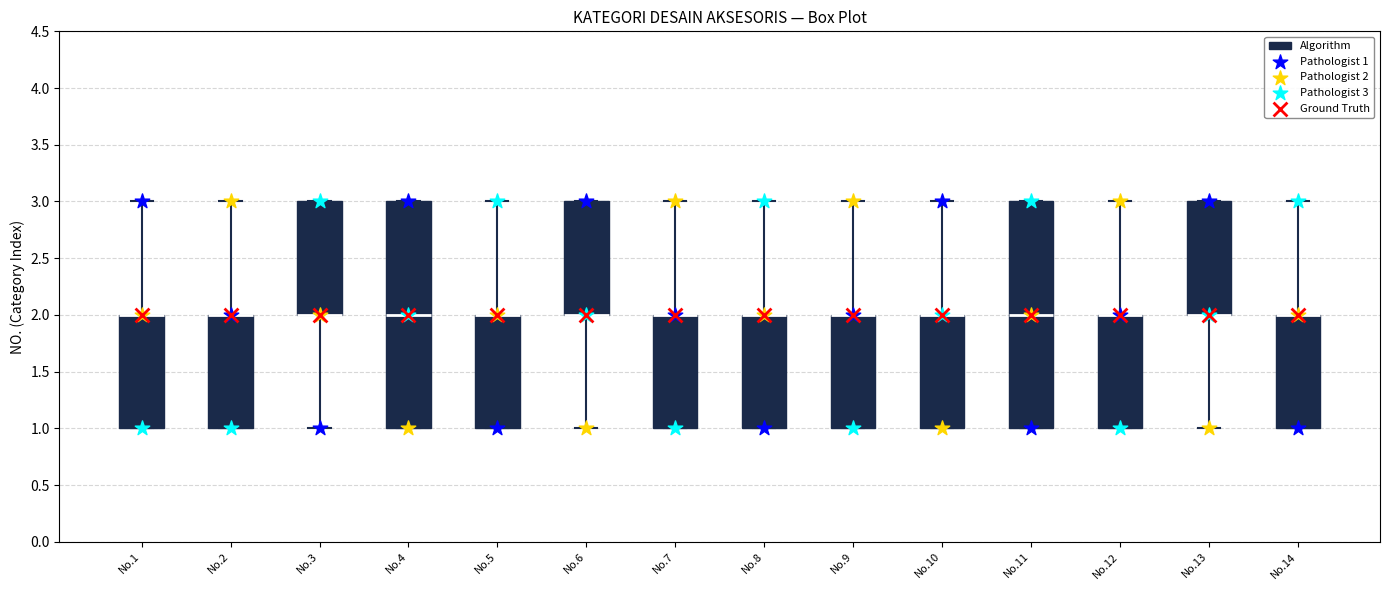

Reading left to right, read every box against the y-axis: the position of its median line, the range the box covers, and the ends of its whiskers. The values are not printed on the chart, so give them approximately, as read against the axis.

No.1: median 2 (drawn on the box's upper edge), box 1 to 2, whiskers 1 to 3
No.2: median 2 (drawn on the box's upper edge), box 1 to 2, whiskers 1 to 3
No.3: median 2 (drawn on the box's lower edge), box 2 to 3, whiskers 1 to 3
No.4: median 2, box 1 to 3, whiskers 1 to 3
No.5: median 2 (drawn on the box's upper edge), box 1 to 2, whiskers 1 to 3
No.6: median 2 (drawn on the box's lower edge), box 2 to 3, whiskers 1 to 3
No.7: median 2 (drawn on the box's upper edge), box 1 to 2, whiskers 1 to 3
No.8: median 2 (drawn on the box's upper edge), box 1 to 2, whiskers 1 to 3
No.9: median 2 (drawn on the box's upper edge), box 1 to 2, whiskers 1 to 3
No.10: median 2 (drawn on the box's upper edge), box 1 to 2, whiskers 1 to 3
No.11: median 2, box 1 to 3, whiskers 1 to 3
No.12: median 2 (drawn on the box's upper edge), box 1 to 2, whiskers 1 to 3
No.13: median 2 (drawn on the box's lower edge), box 2 to 3, whiskers 1 to 3
No.14: median 2 (drawn on the box's upper edge), box 1 to 2, whiskers 1 to 3